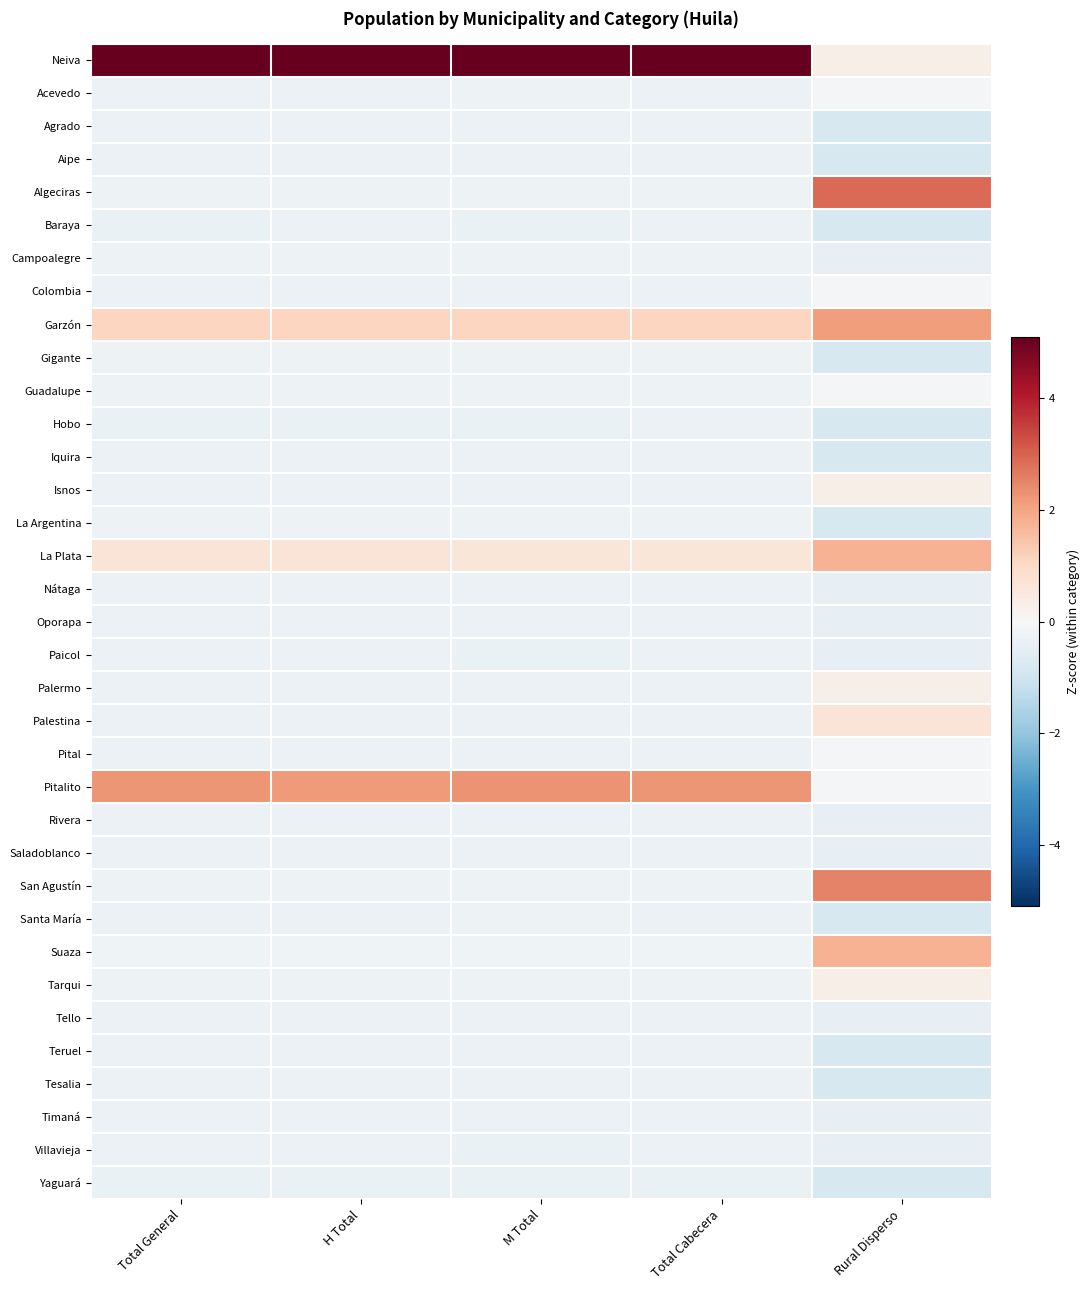

What is the smallest value displayed?

-0.8